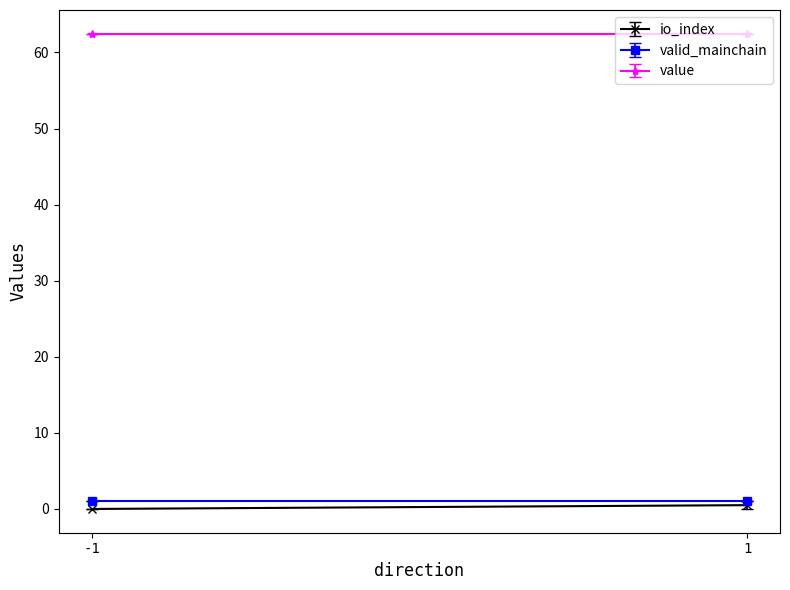

Reading left to right, extract all data points from this chart.

io_index: 0.0	0.5
valid_mainchain: 1.0	1.0
value: 62.5	62.5